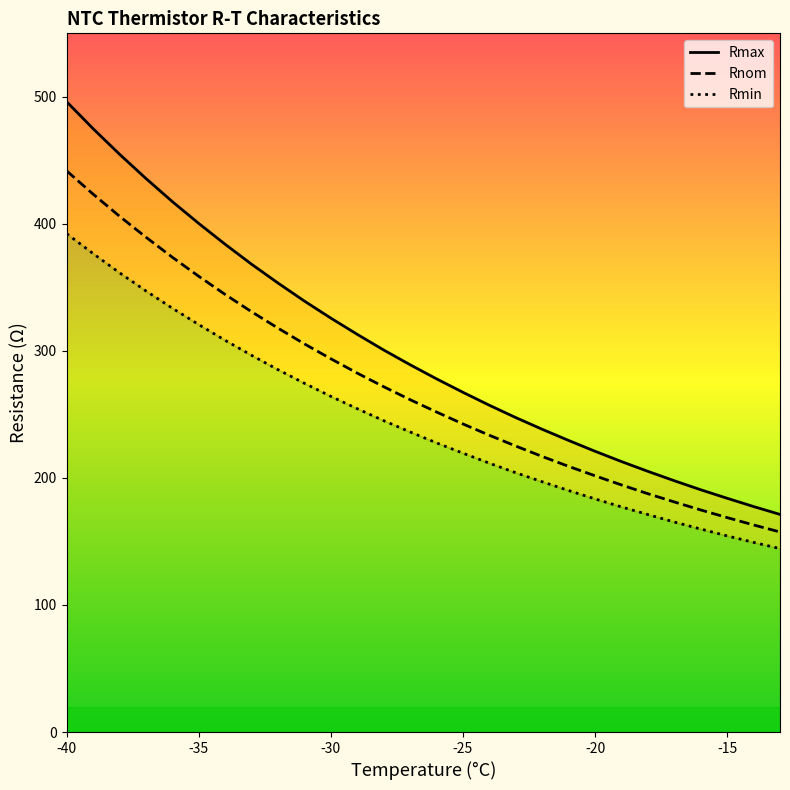

What is the maximum value for Rnom?

441.7